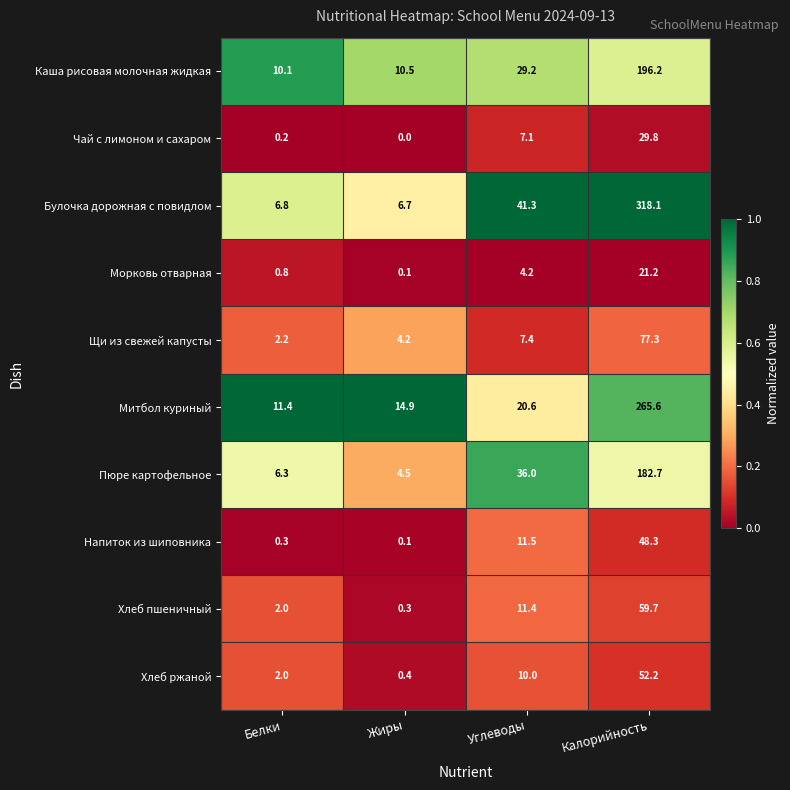

Which series has the largest range (max minus min)?

Булочка дорожная с повидлом